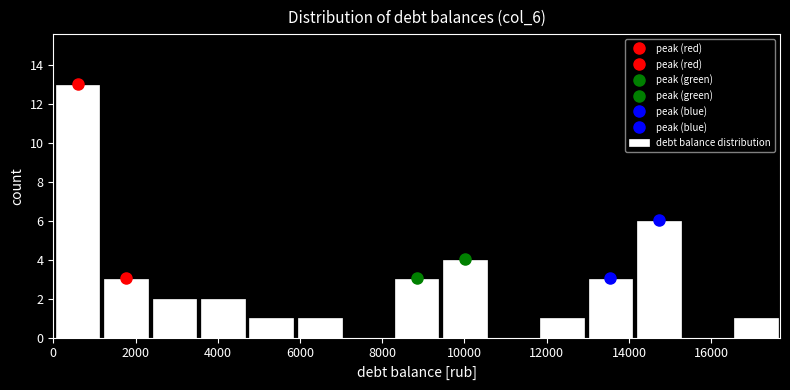

What is the height of the bar covering 3600 to 4800 on the x-axis? Neither the bar edges nor the heights are printed on the chart, so give them approximately, as read against the axes.

2